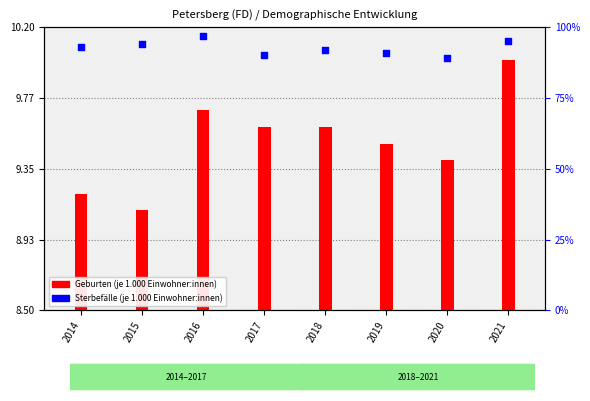

Is the value of Geburten (je 1.000 Einwohner:innen) at 2018 greater than the value of Sterbefälle (je 1.000 Einwohner:innen) at 2021?

No